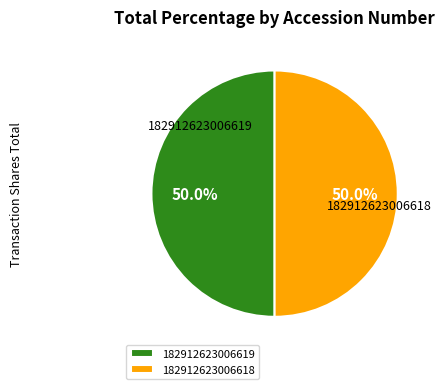

Approximately how many times larger is the value at 182912623006618 compared to 182912623006619?

1.0